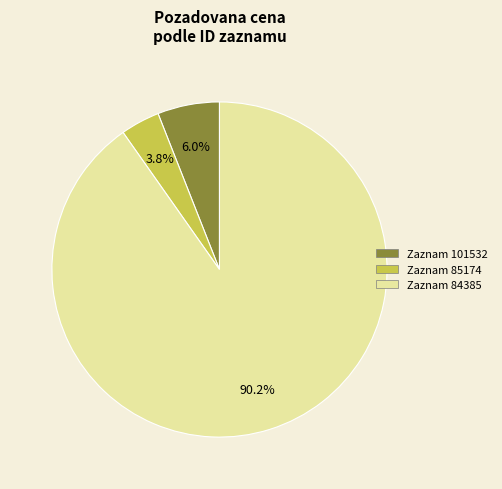

What is the majority slice?

84385